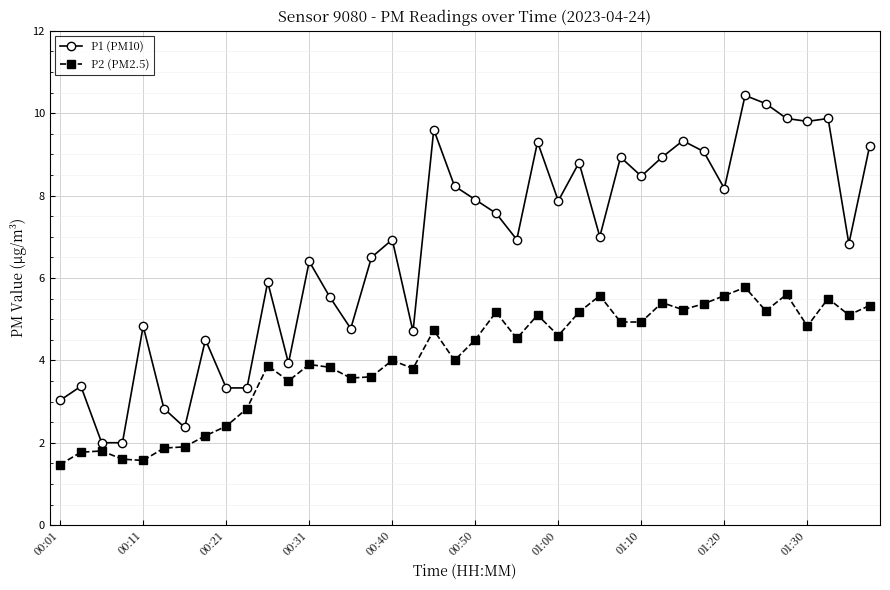

What is the value of the P2 (PM2.5) point at the 26th from the left?

5.2